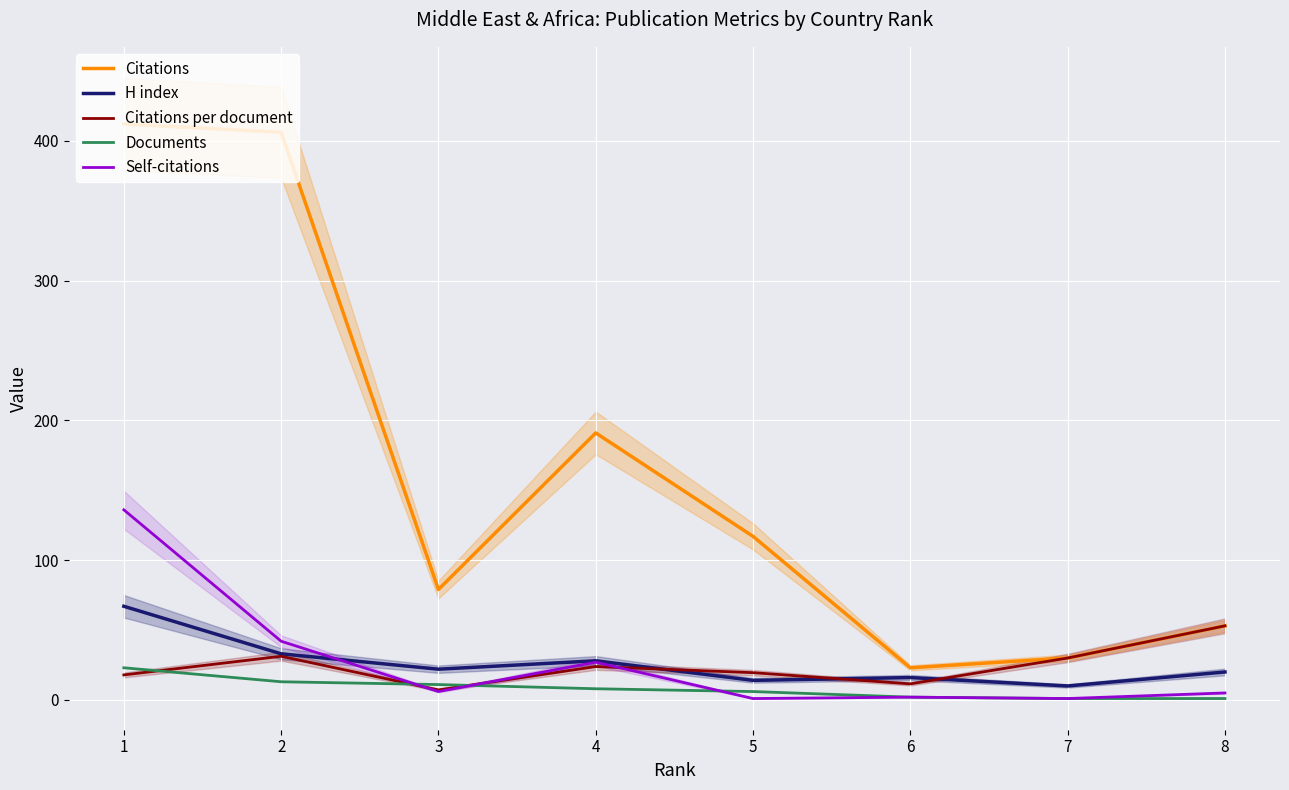

What is the maximum value shown in the chart?

412.0